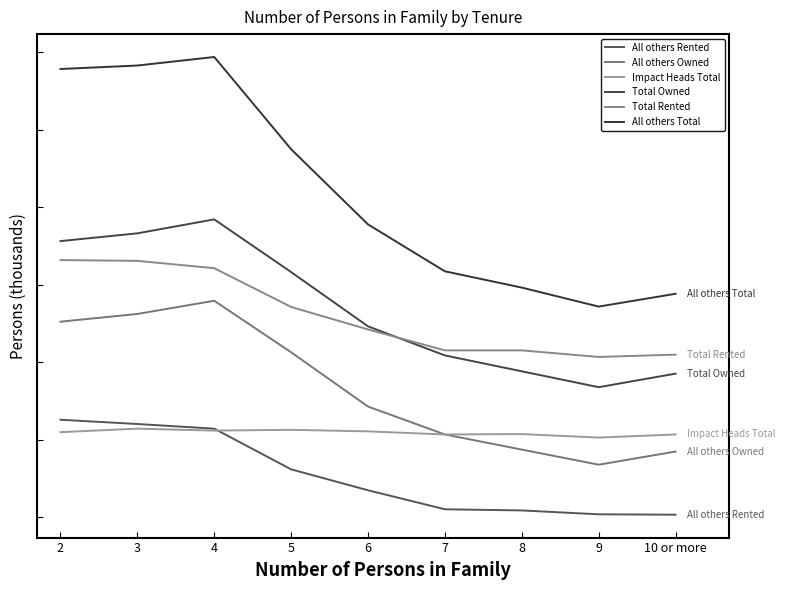

Which category has the highest value in the Impact Heads Total series?

3